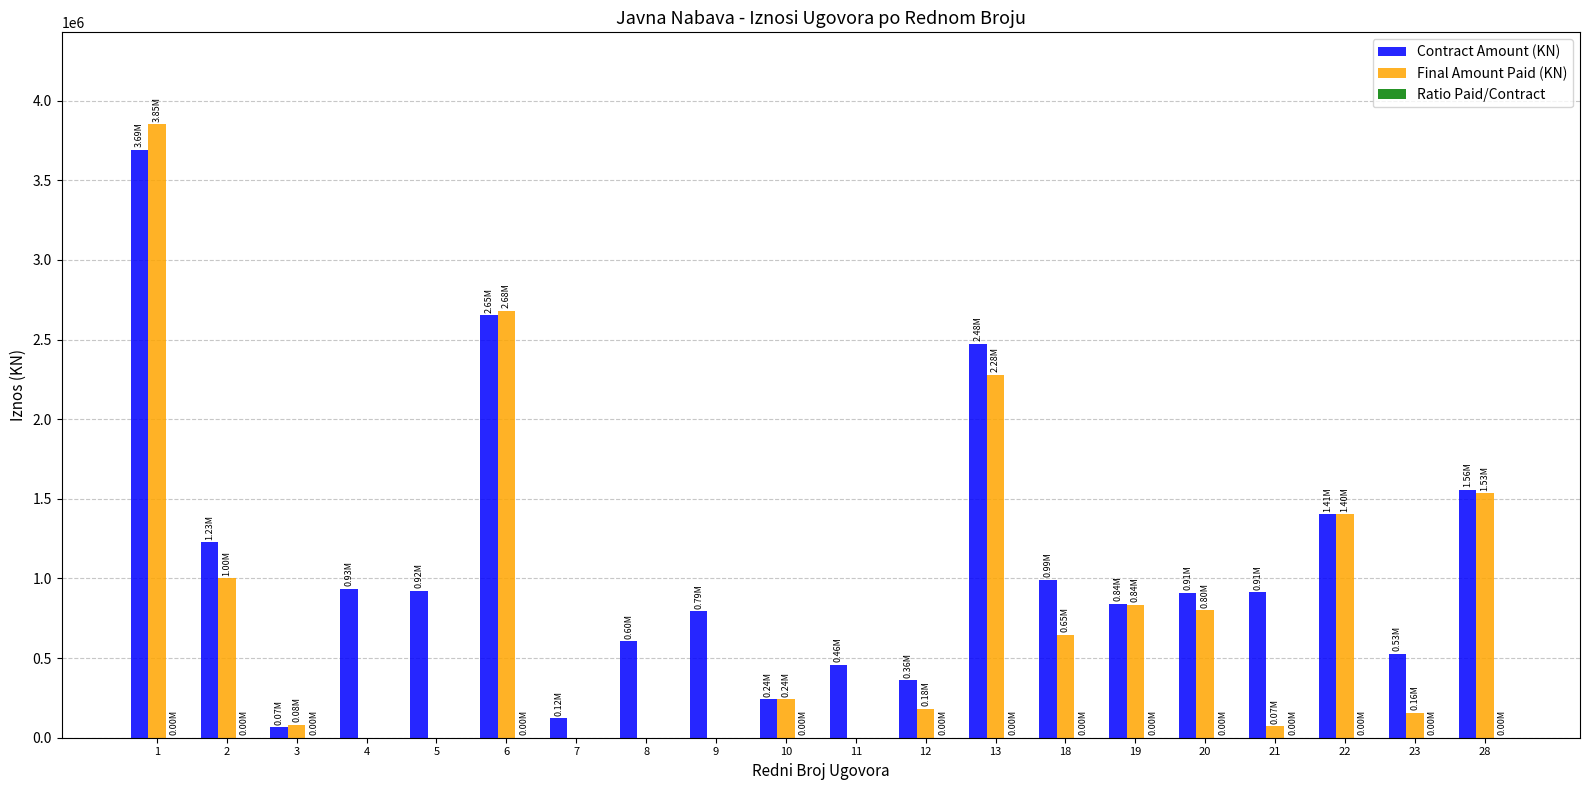

Which series changed the most between 19 and 21?

Final Amount Paid (KN)